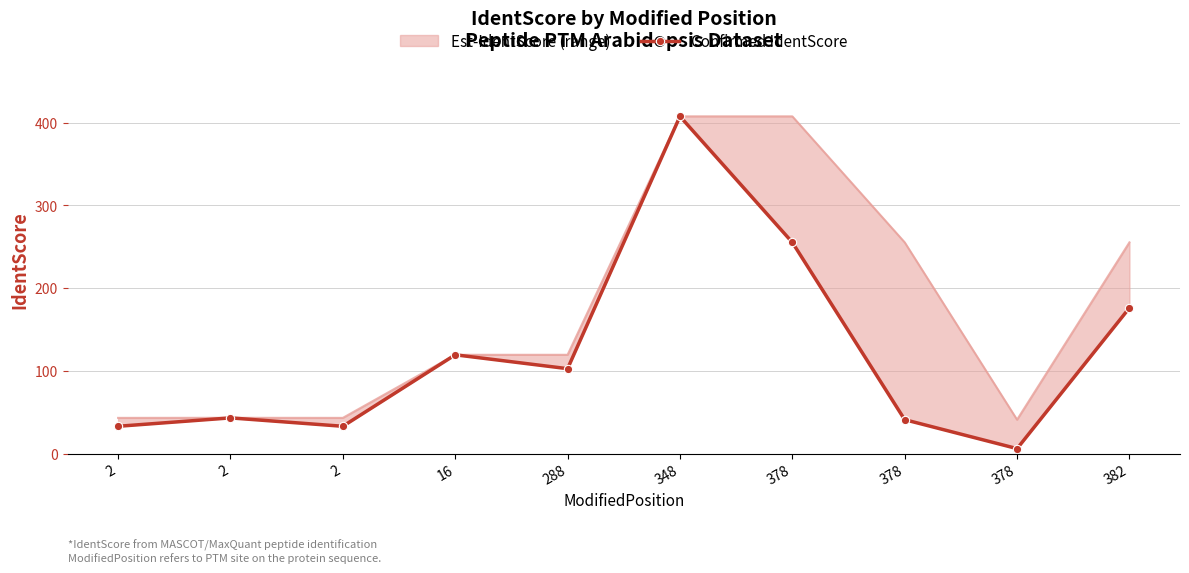

True or false: the data shows 119.5 at 16.

True